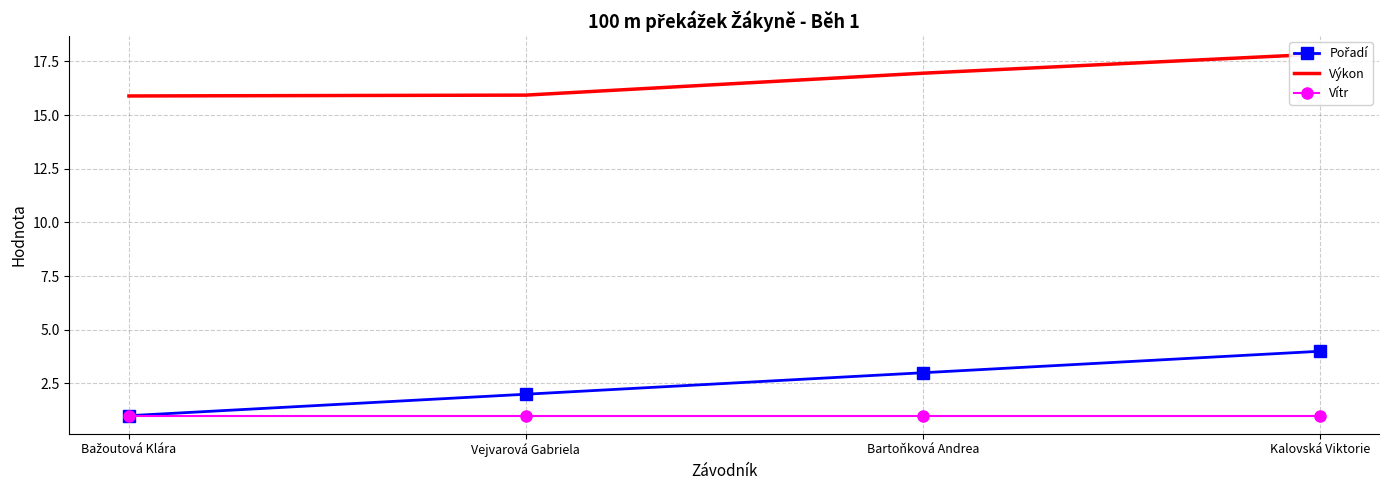

True or false: Pořadí and Vítr cross at least once.

False